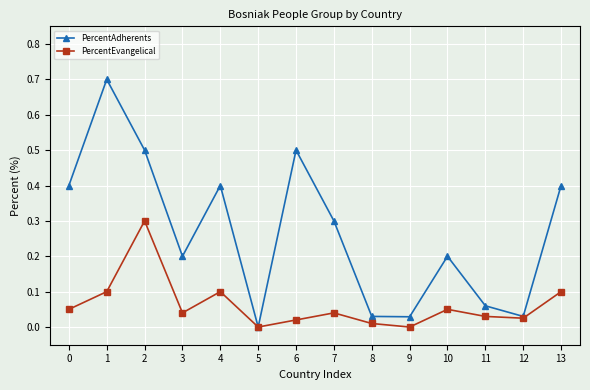

What is the approximate value of PercentAdherents at 3?

0.2